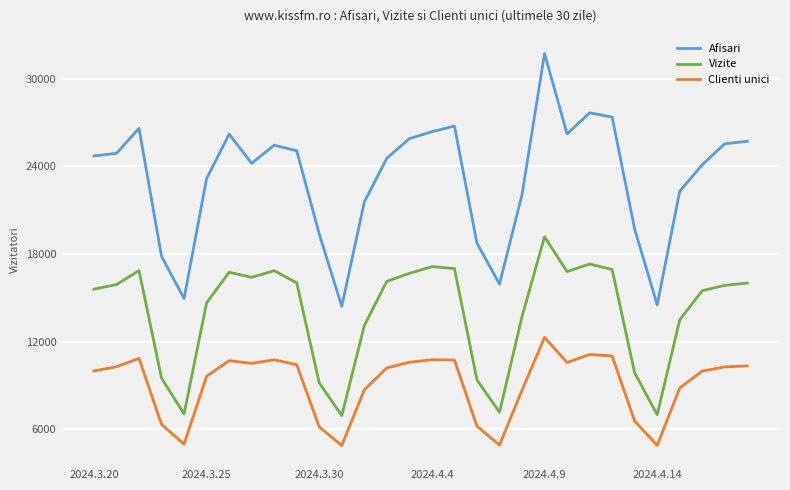

Which series has the largest total across all categories?

Afisari